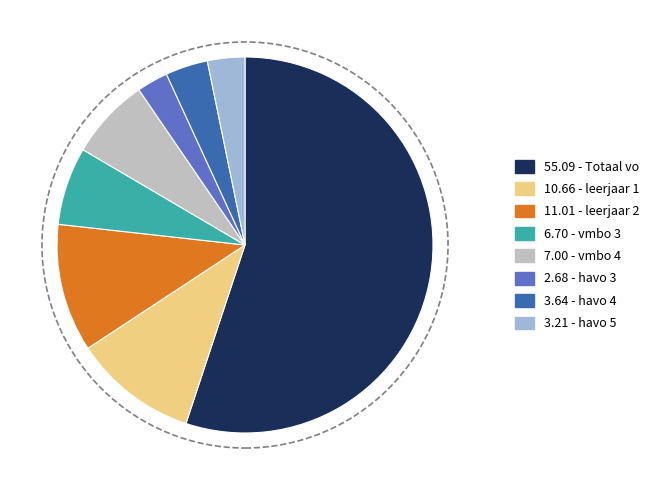

Does any single category account for the majority?

Yes